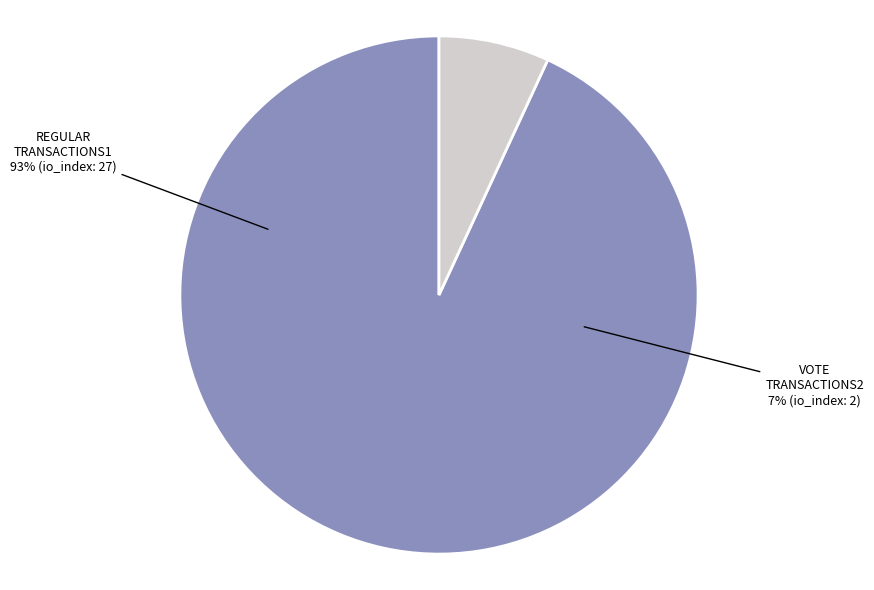

Which category accounts for the majority?

Regular